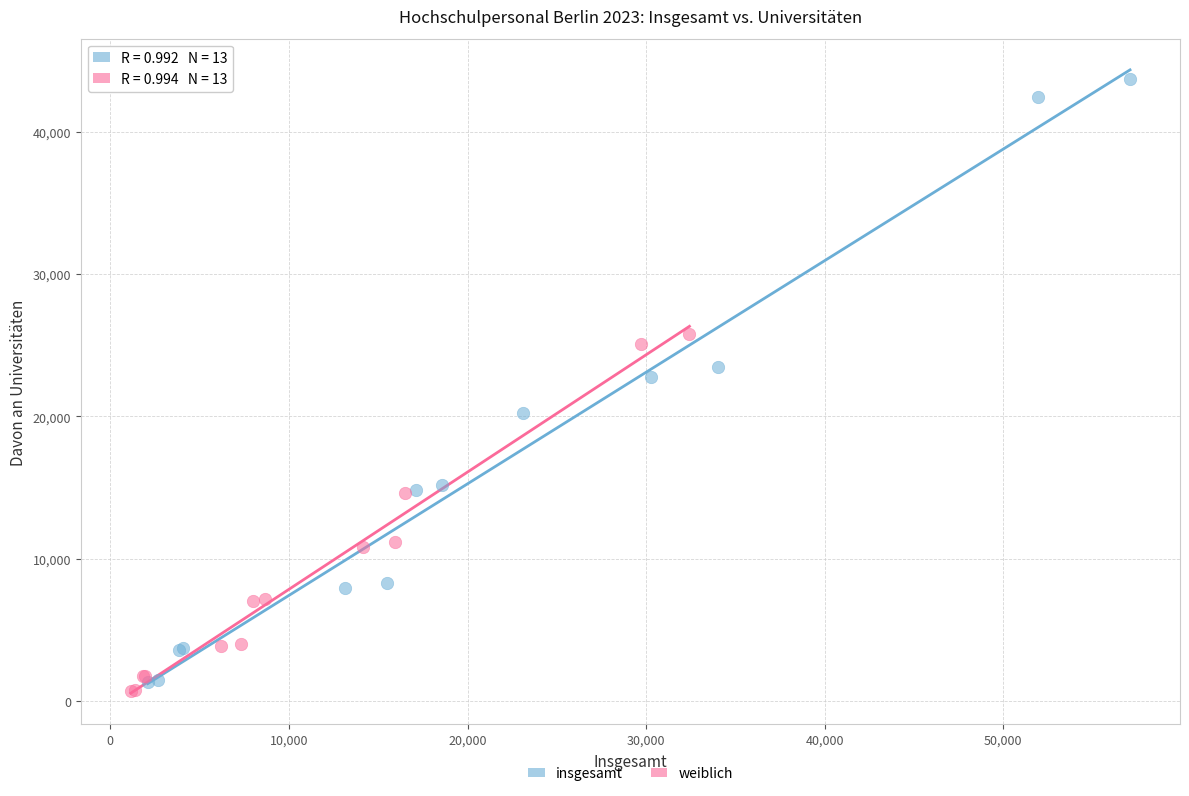

Which series has the widest spread of Y values?

insgesamt